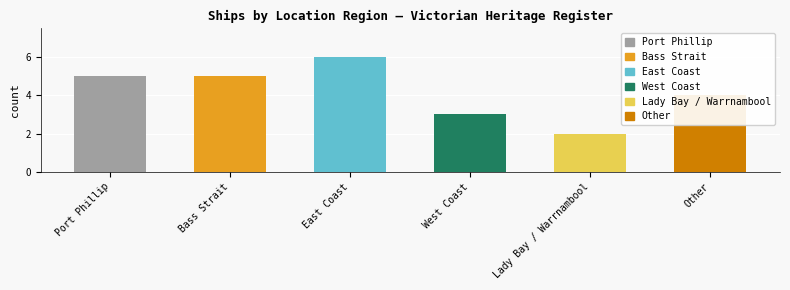

Does the chart contain stacked bars?

No